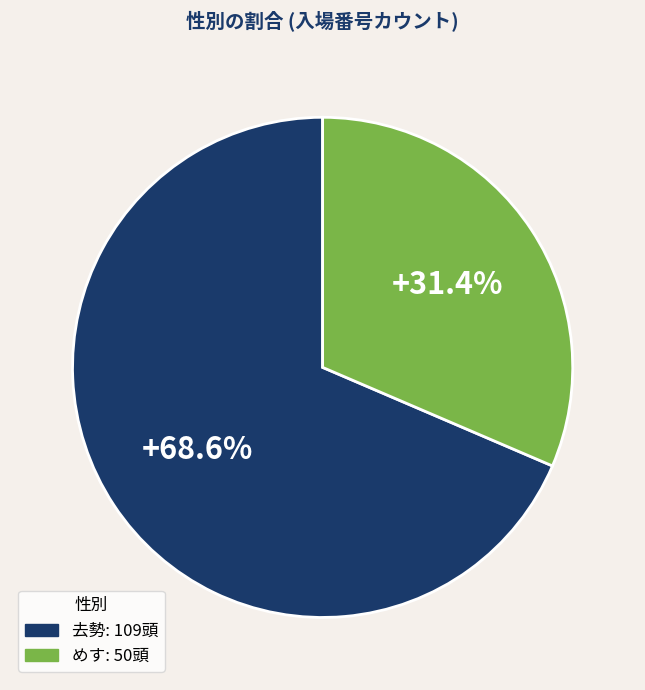

Between めす and 去勢, which is larger?

去勢